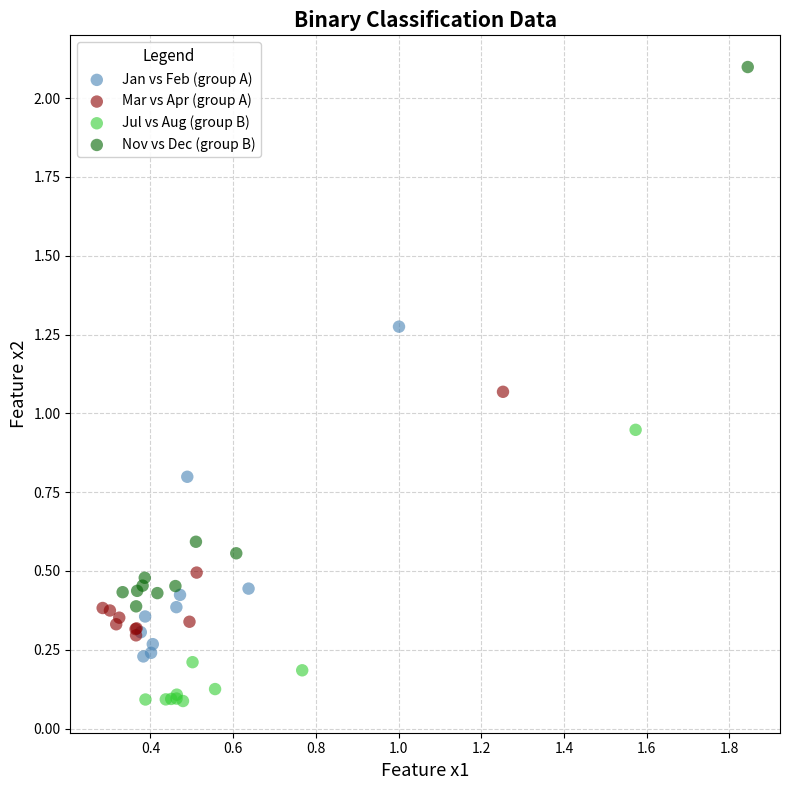

Which series reaches the minimum Y coordinate?

Jul vs Aug (group B)